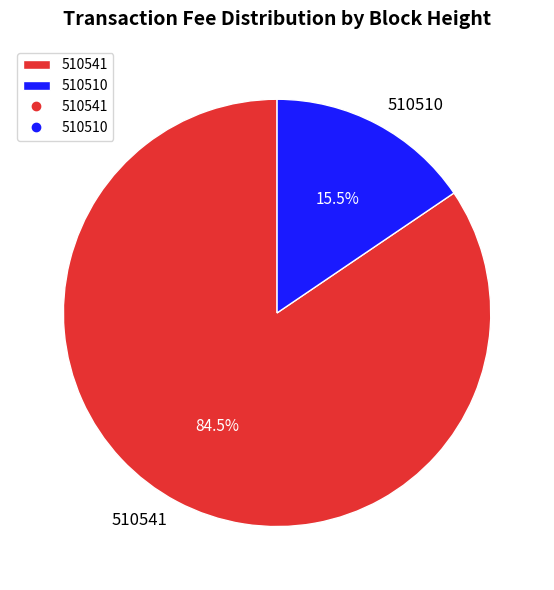

What percentage is NOT represented by 510541?

15.5%